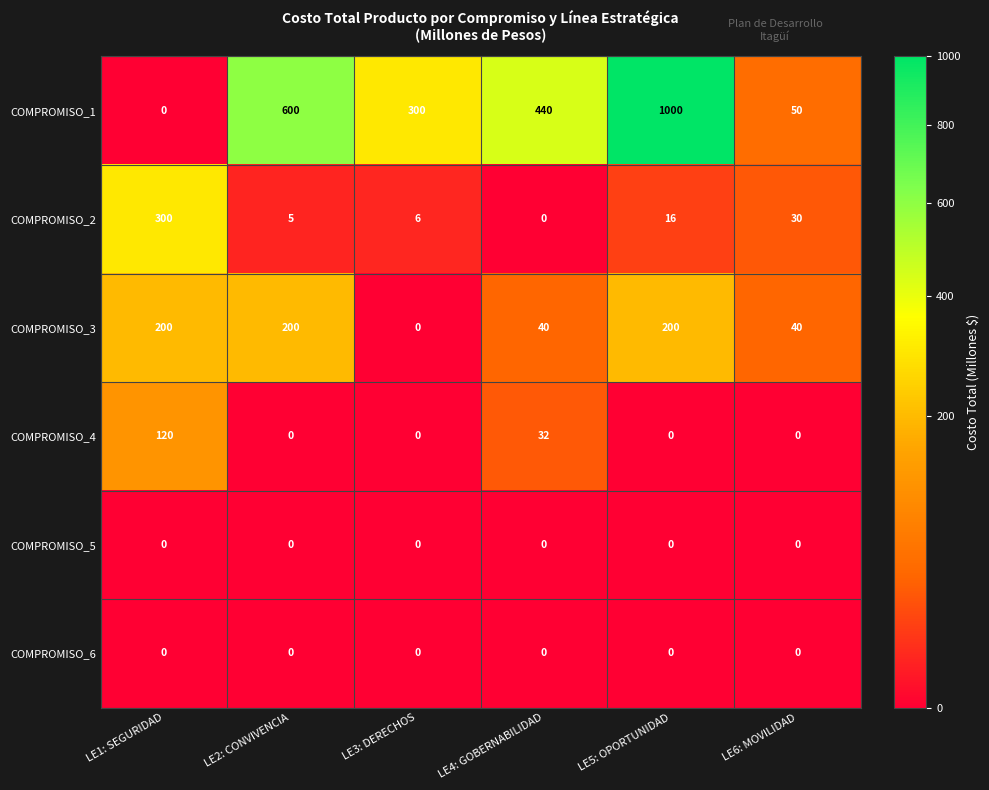

True or false: COMPROMISO_4 has a value of -58 at LE5: OPORTUNIDAD.

False